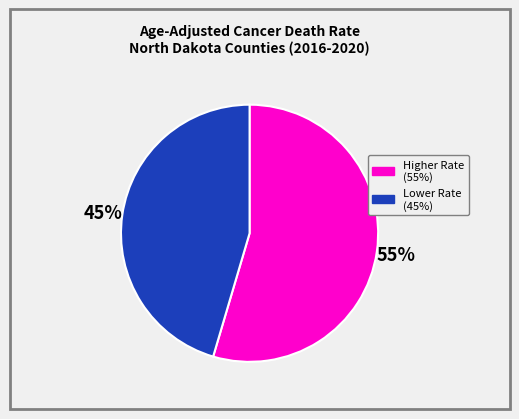

Is there a majority slice in this chart?

Yes